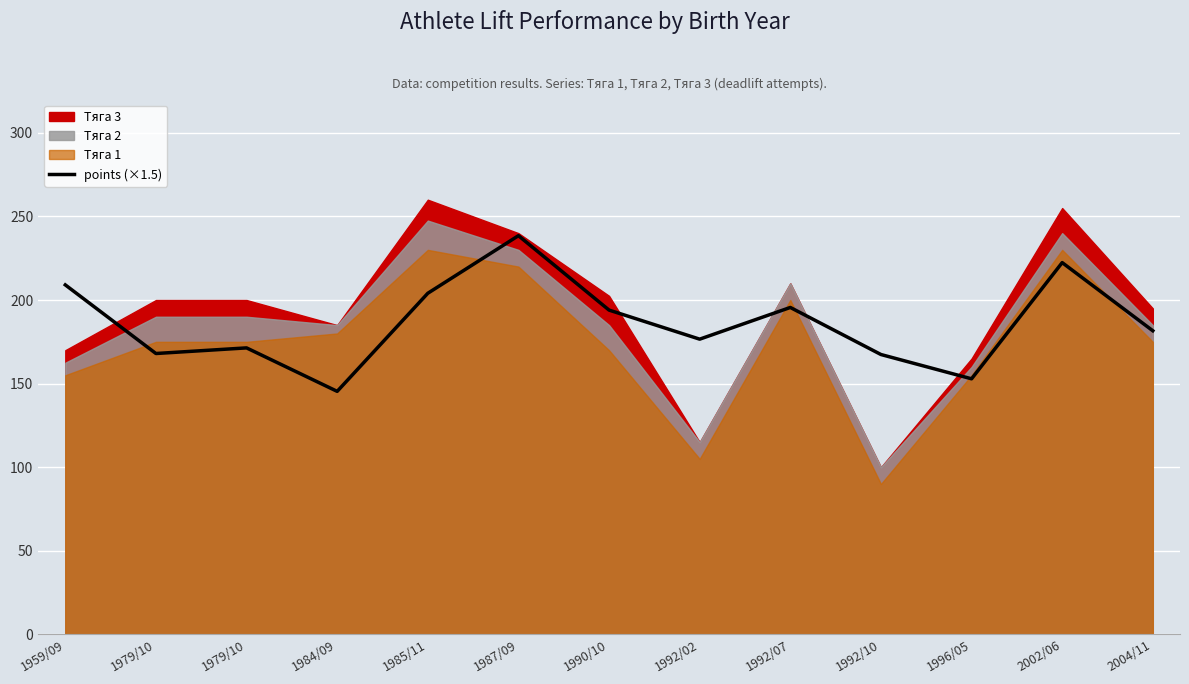

Where is the data nearest to the value 191?

1990/10